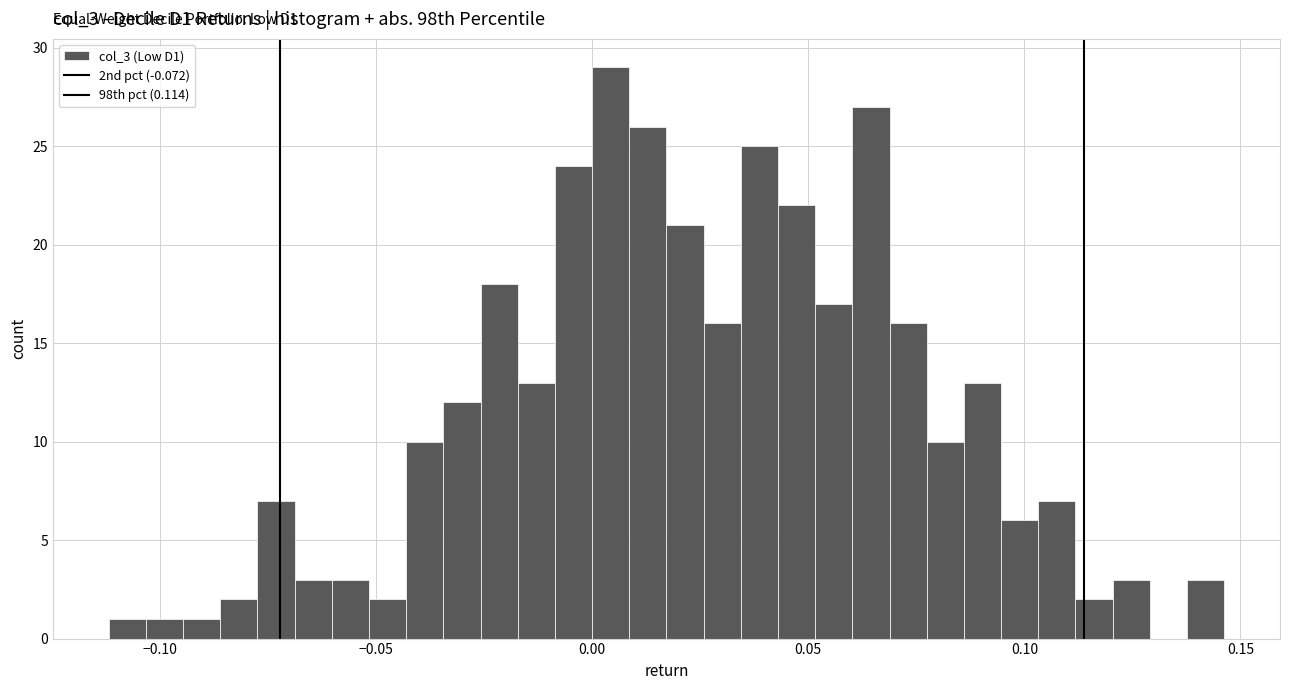

Around what value on the x-axis is the tallest bar? Give the approximate position of its centre, as read against the axis.

0.005